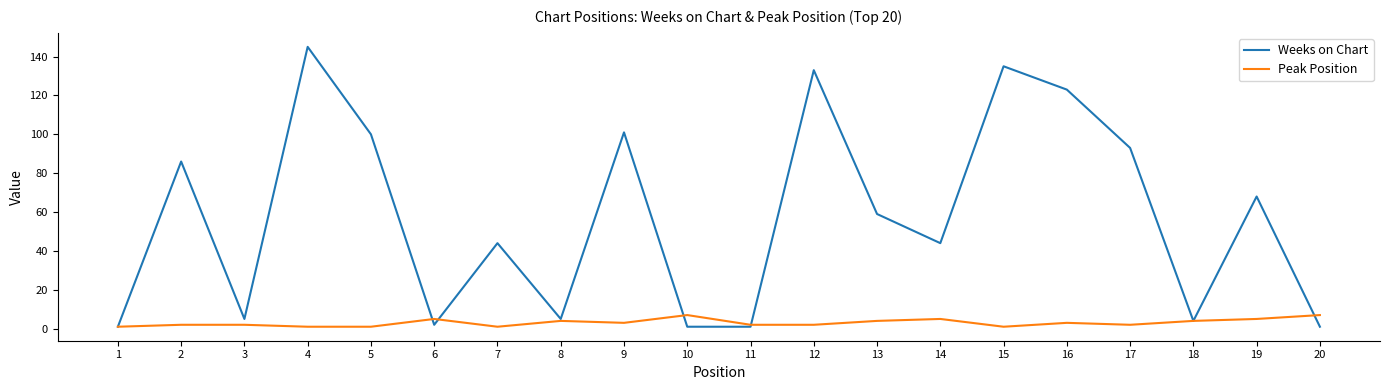

At 10, list the series in order from smallest to largest.

Weeks on Chart, Peak Position